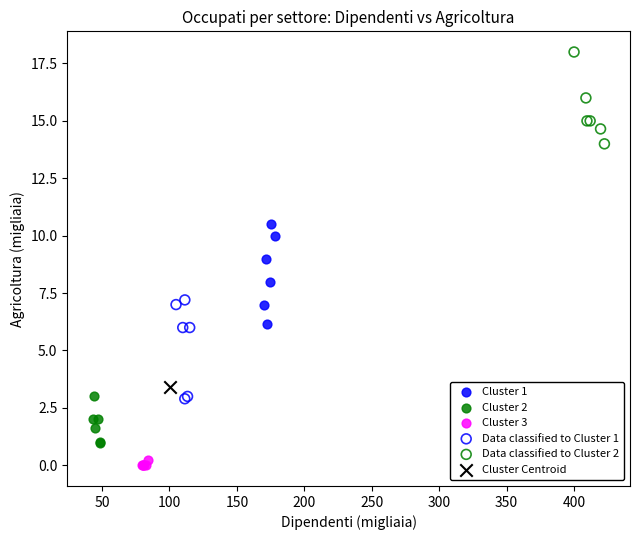

Which series reaches the maximum Y coordinate?

Data classified to Cluster 2